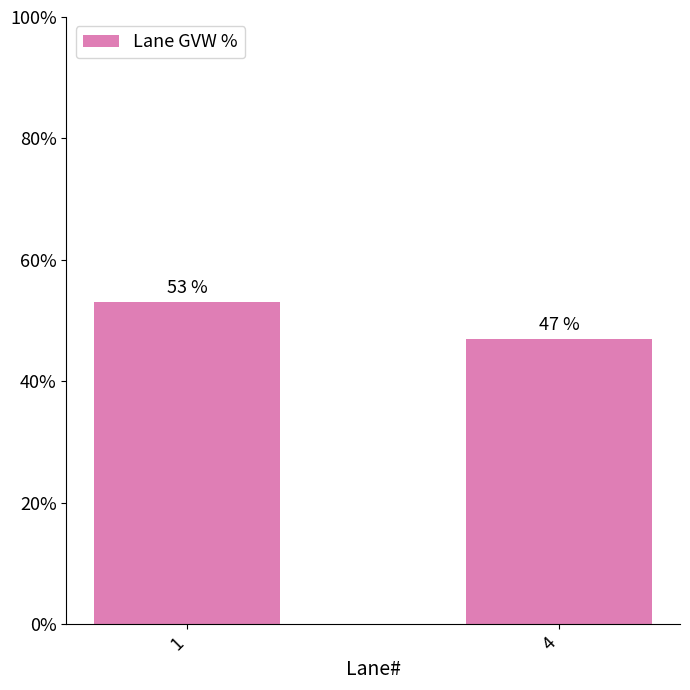

Reading right to left, what are all the values shown in this chart?

4=47.0	1=53.0